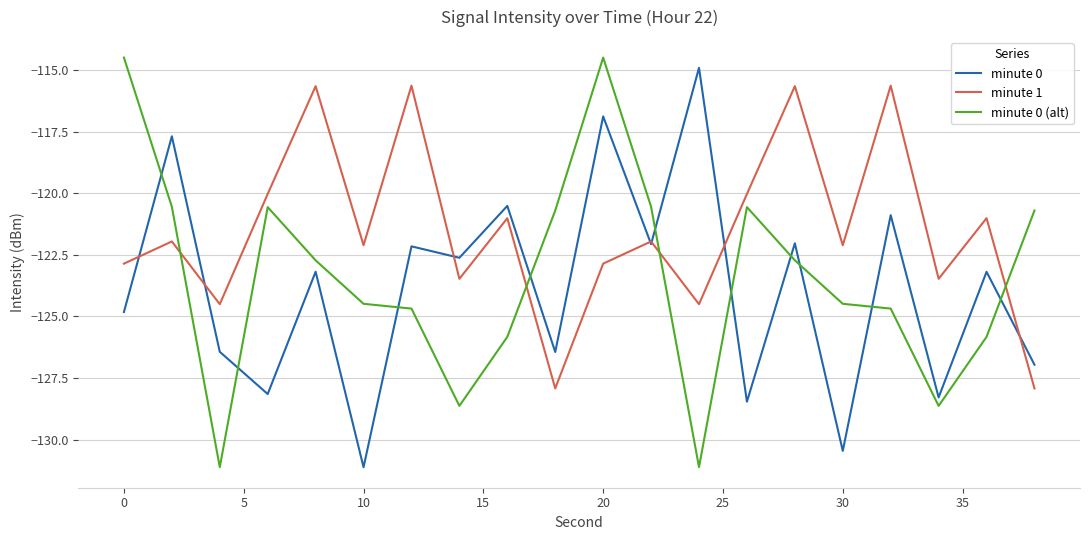

Does the chart have visible grid lines?

Yes